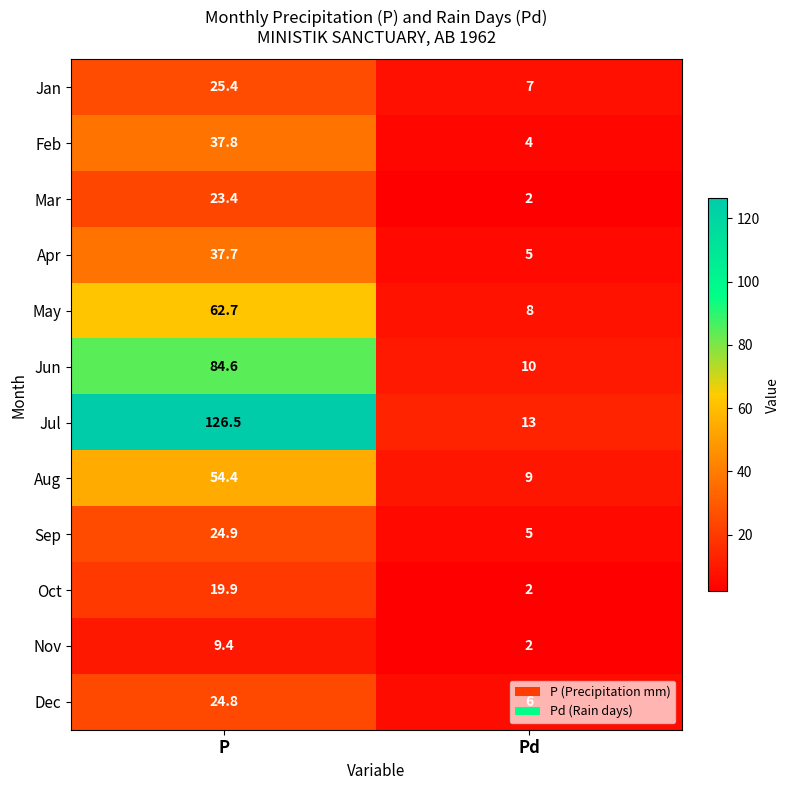

Which label corresponds to the smallest value in the chart?

Pd